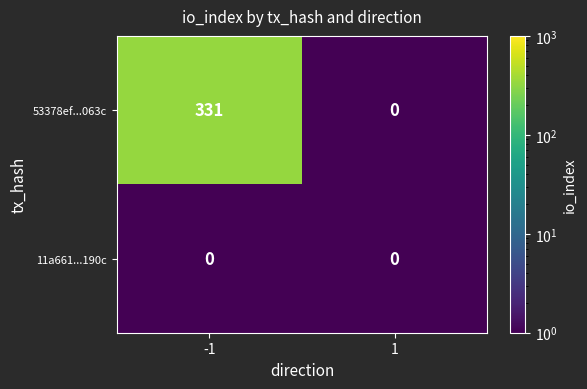

At which category is the sum across all series the highest?

-1